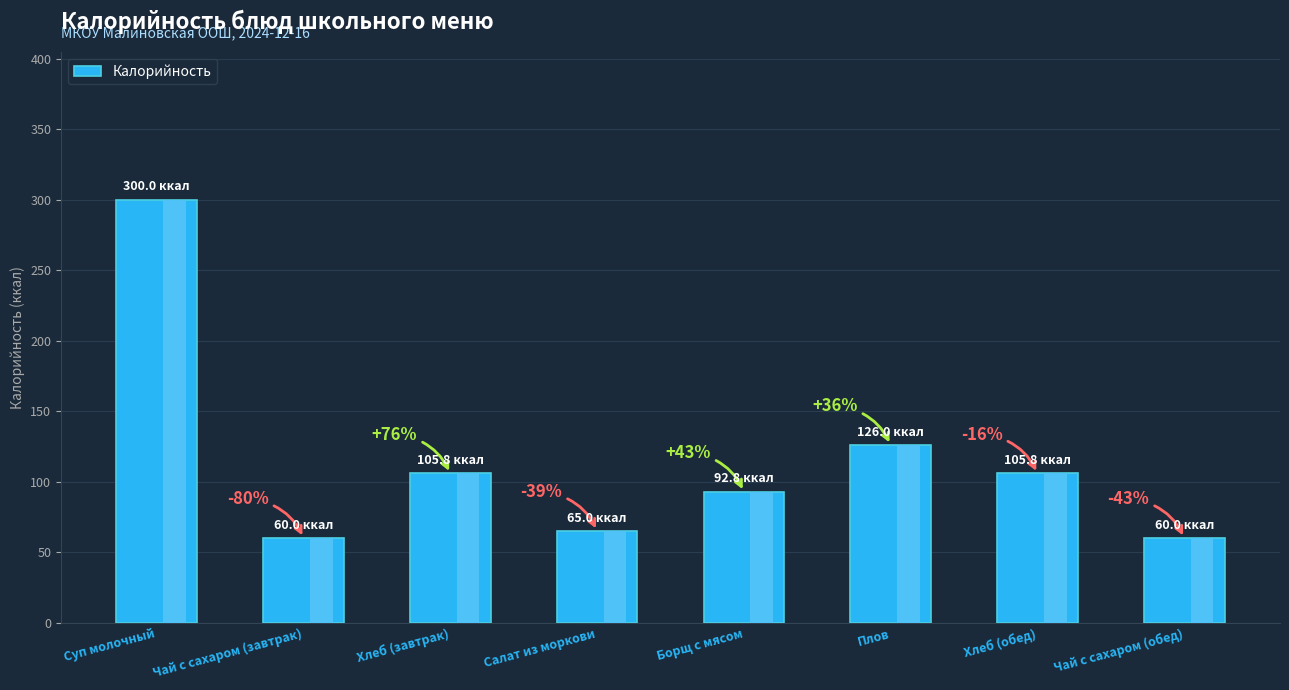

What is the sum of all values?

915.4